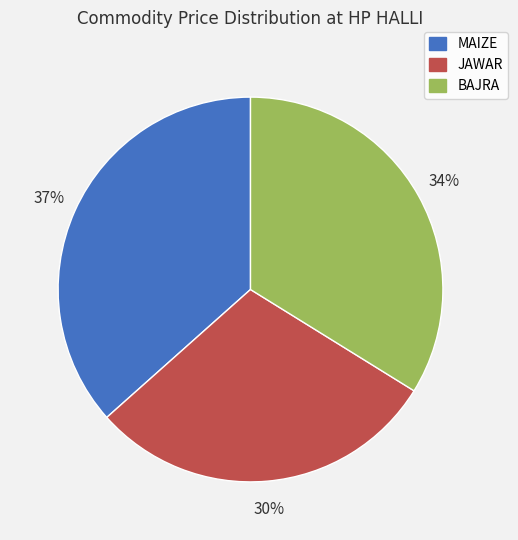

Count the number of slices in the pie.

3